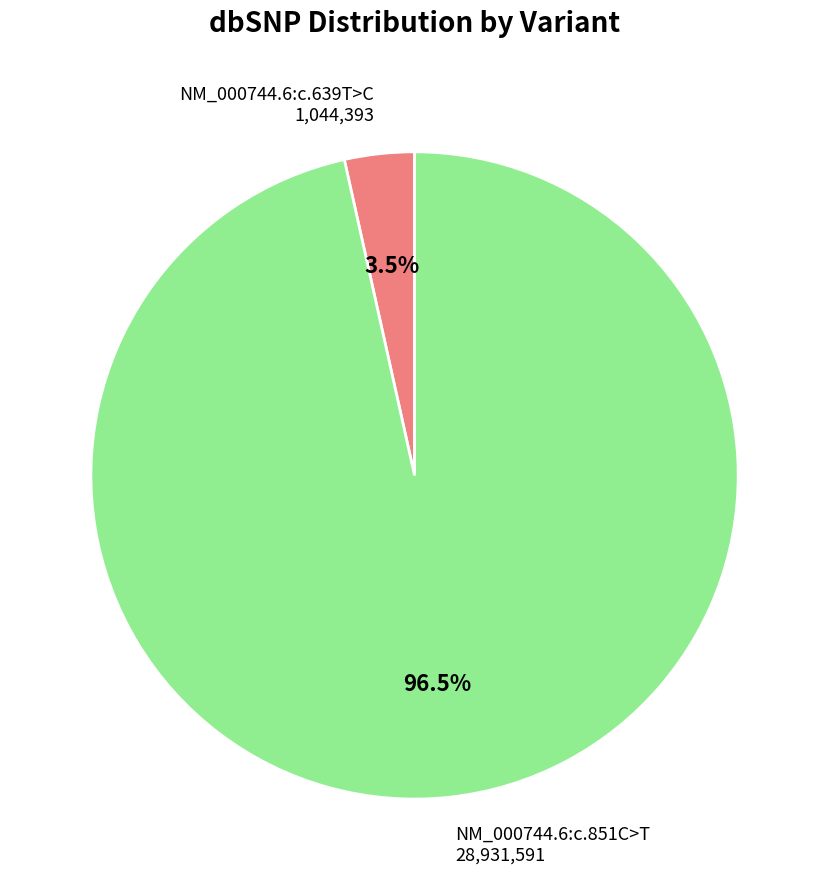

Is there a majority slice in this chart?

Yes